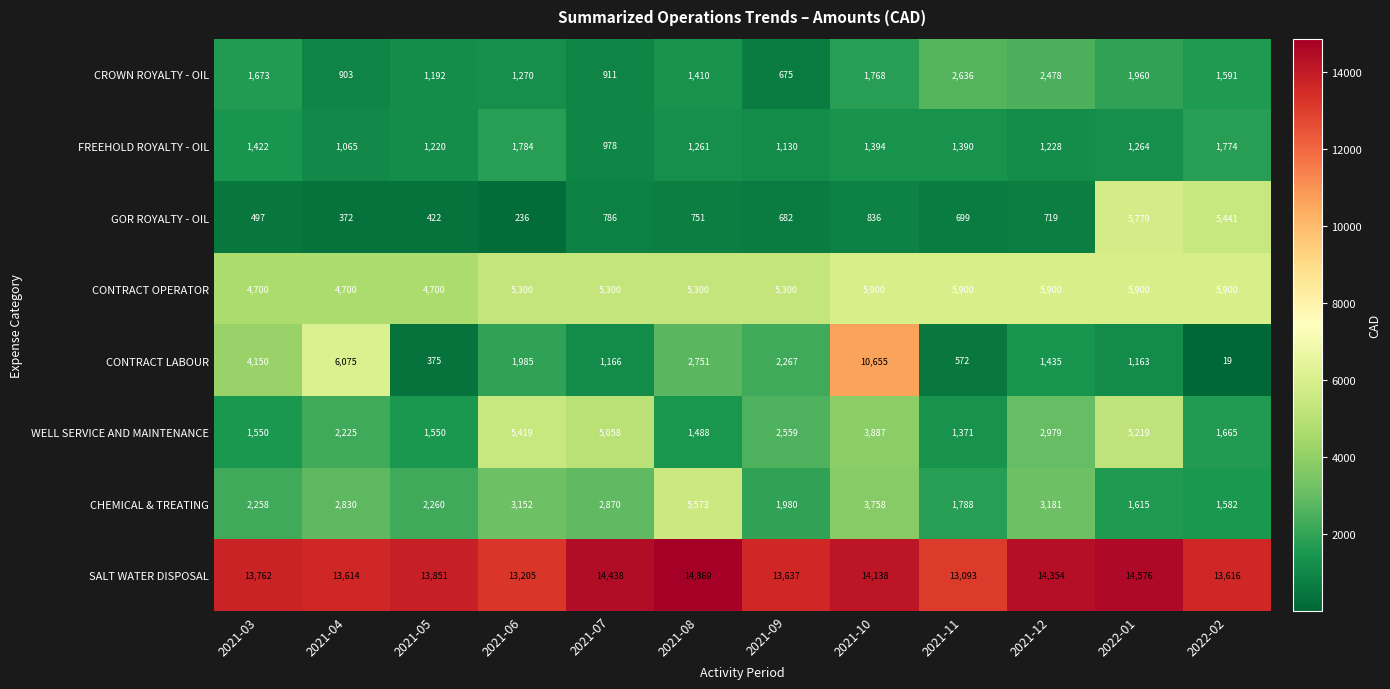

What is the sum of the CONTRACT OPERATOR values at 2021-10 and 2021-07?

11200